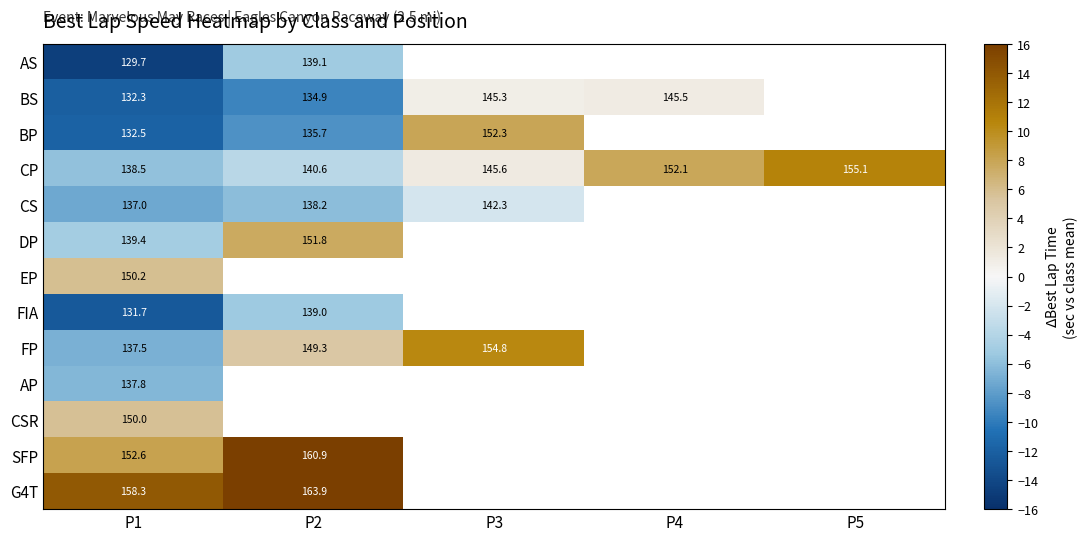

Is it true that AS equals -6.9 at P2?

False